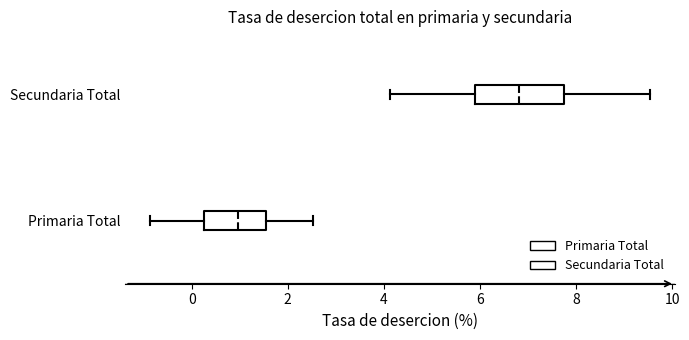

Reading bottom to top, transcribe this box plot: for each box, give where its median line is, the range the box spans, and where its two whiskers end, as read against the x-axis. The values are not printed on the chart, so give them approximately, as read against the axis.

Primaria Total: median 1.0, box 0.2 to 1.6, whiskers -0.8 to 2.6
Secundaria Total: median 6.8, box 5.8 to 7.8, whiskers 4.2 to 9.6